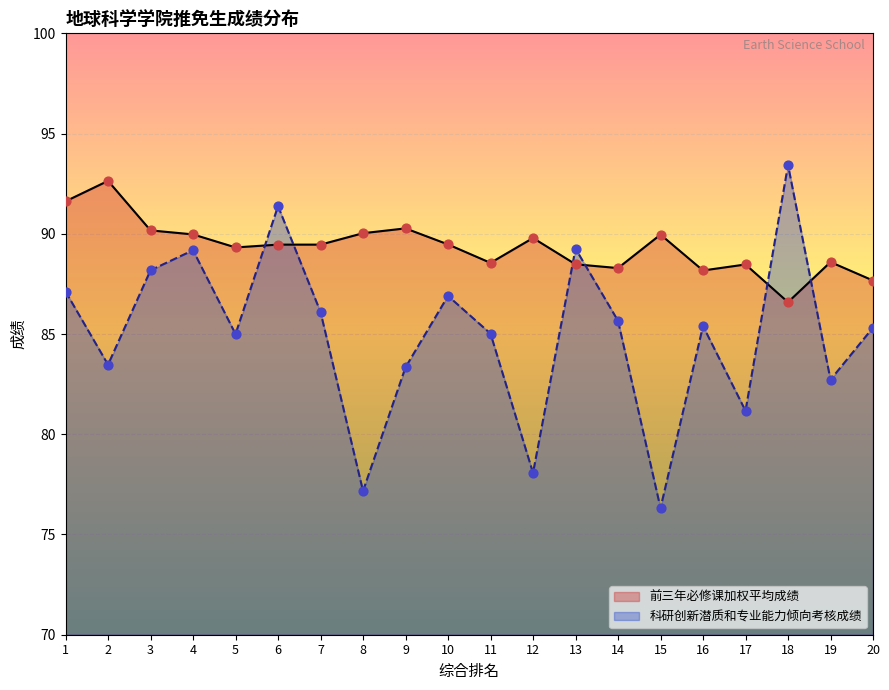

At how many categories does at least one series exceed 92?

2